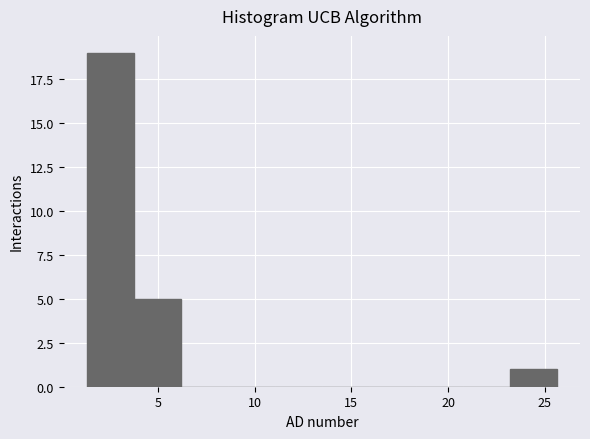

How tall is the bar that spans 23.0 to 25.5 on the x-axis? Neither the bar edges nor the heights are printed on the chart, so give them approximately, as read against the axes.

1